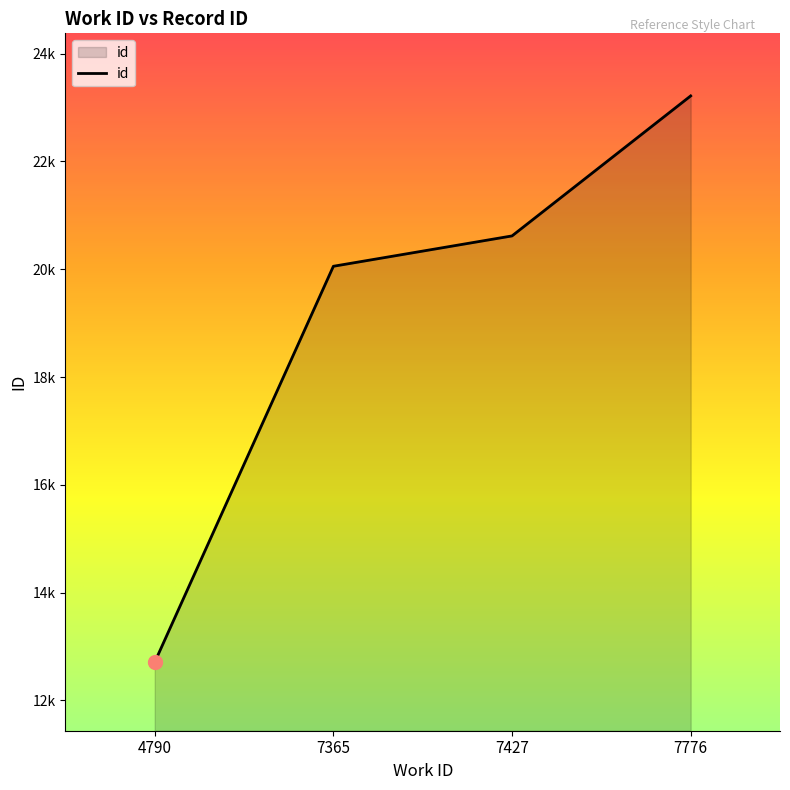

Does the chart display data point markers on the line(s)?

No